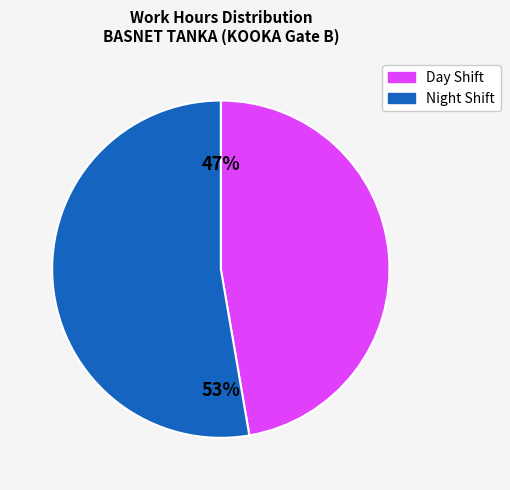

To the nearest percent, what is the average slice percentage?

50%